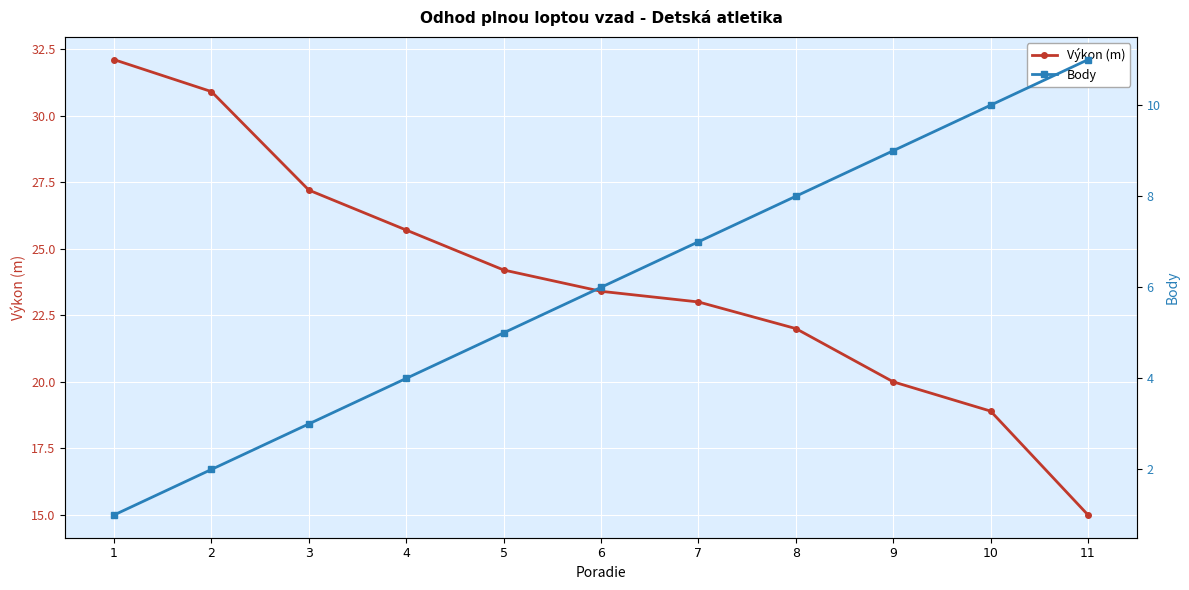

The value of Body at 10 is 3.8. True or false?

False